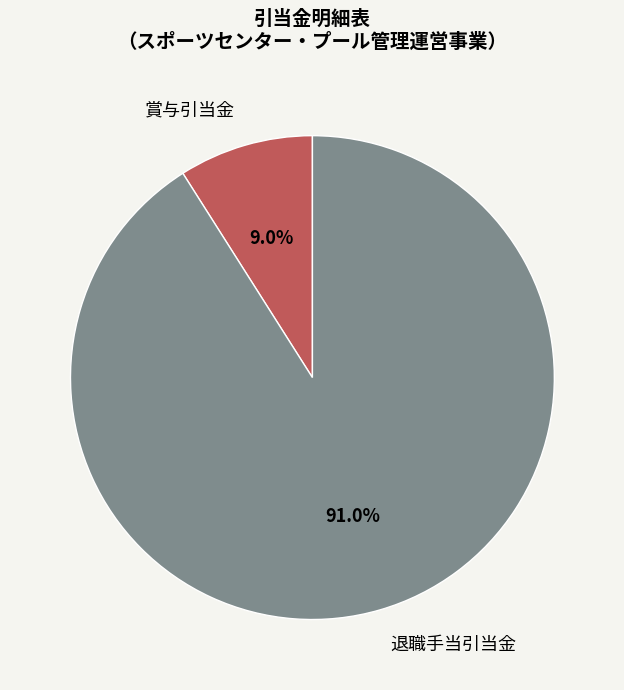

Is there any slice that represents more than half of the pie?

Yes